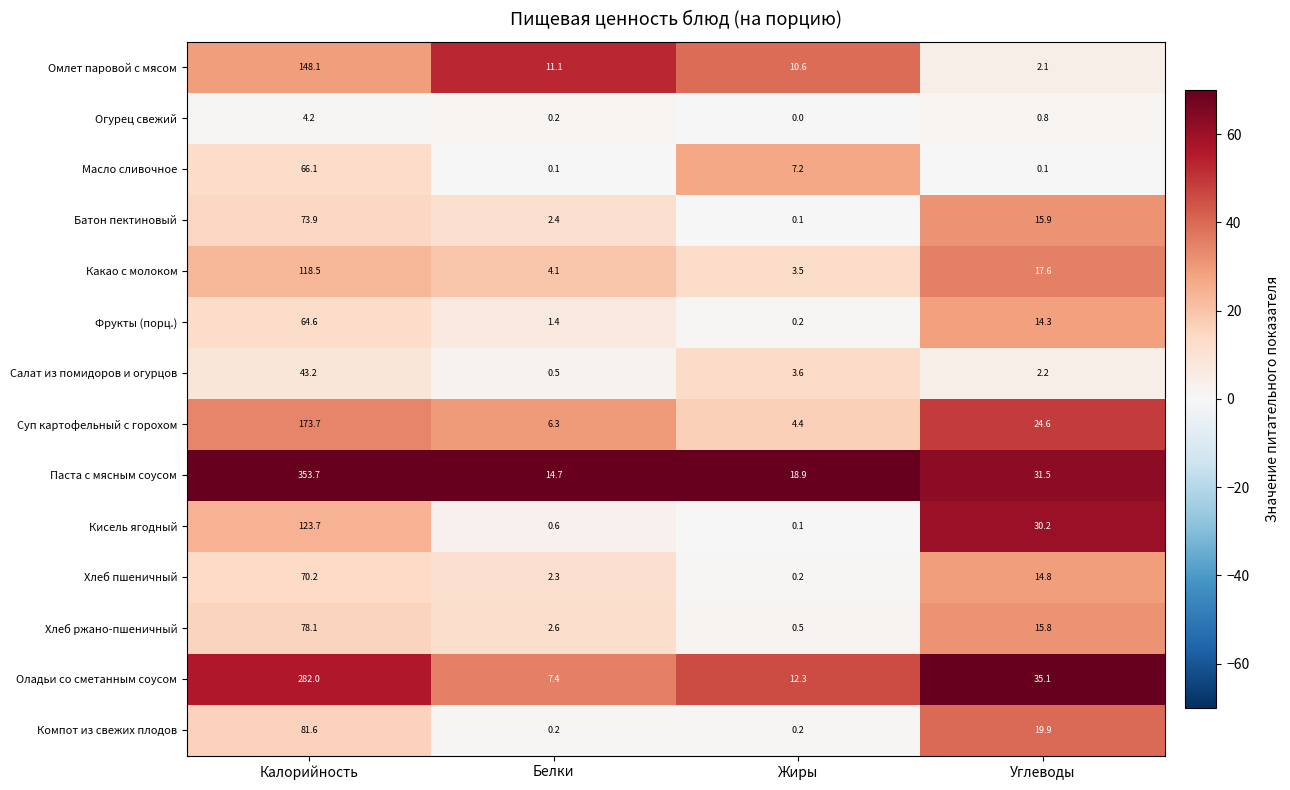

The value of Компот из свежих плодов at Жиры is 0.2. True or false?

True